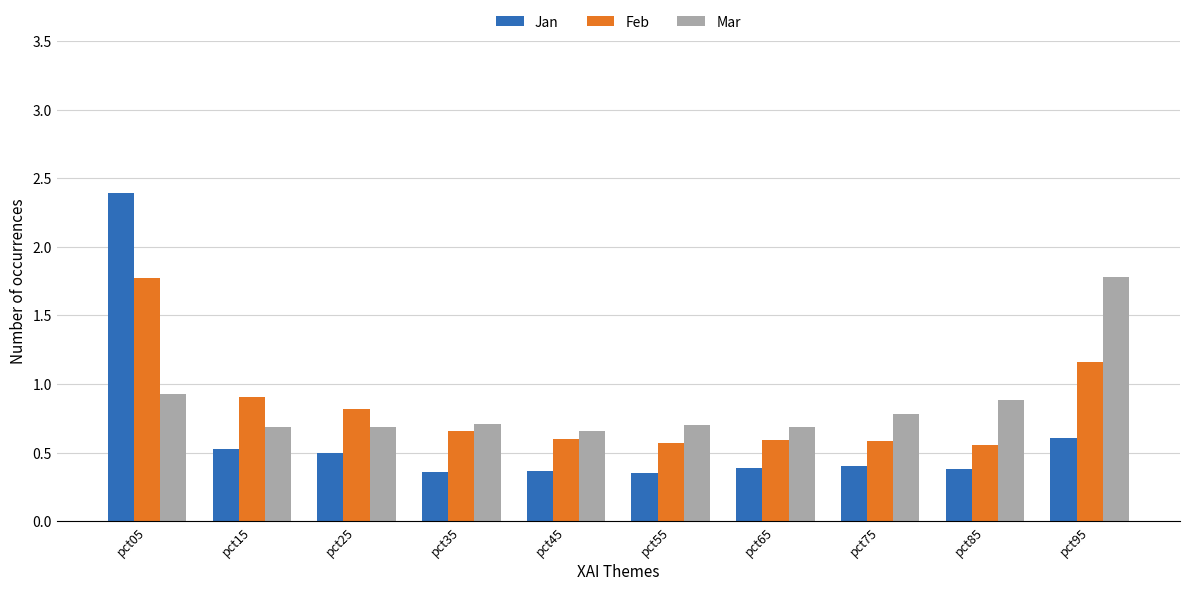

What is the sum of all Mar values?

8.5